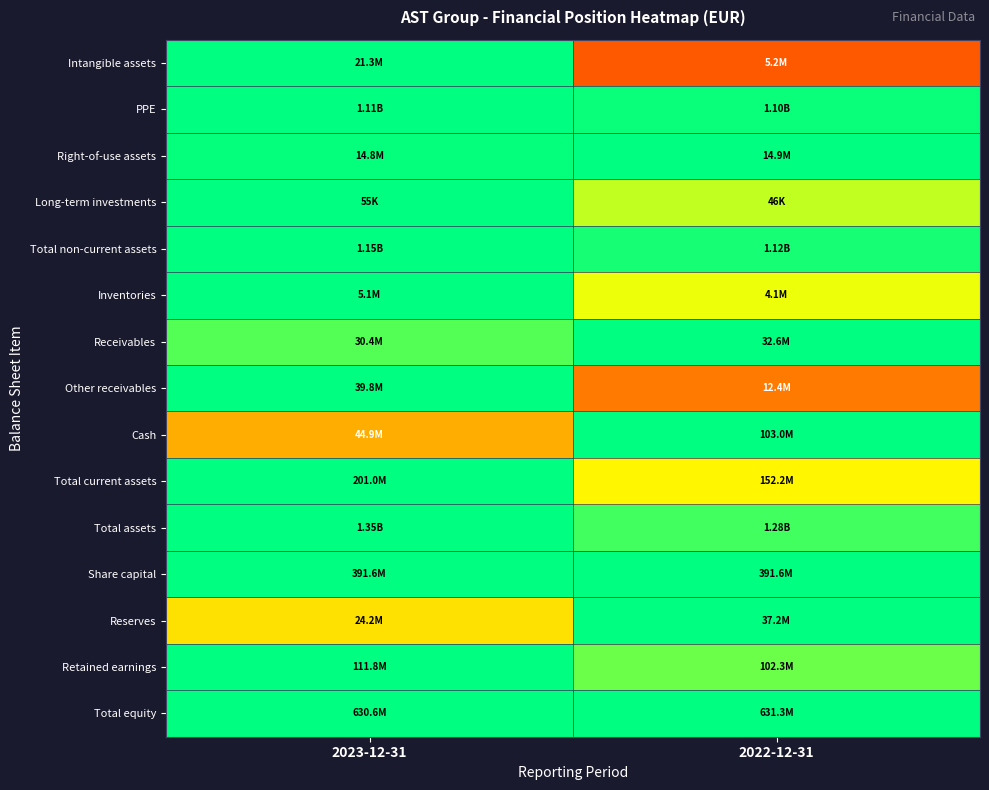

Reading left to right, what are all the values shown in this chart?

Intangible assets: 2023-12-31=1.0	2022-12-31=0.2
PPE: 2023-12-31=1.0	2022-12-31=1.0
Right-of-use assets: 2023-12-31=1.0	2022-12-31=1.0
Long-term investments: 2023-12-31=1.0	2022-12-31=0.8
Total non-current assets: 2023-12-31=1.0	2022-12-31=1.0
Inventories: 2023-12-31=1.0	2022-12-31=0.8
Receivables: 2023-12-31=0.9	2022-12-31=1.0
Other receivables: 2023-12-31=1.0	2022-12-31=0.3
Cash: 2023-12-31=0.4	2022-12-31=1.0
Total current assets: 2023-12-31=1.0	2022-12-31=0.8
Total assets: 2023-12-31=1.0	2022-12-31=0.9
Share capital: 2023-12-31=1.0	2022-12-31=1.0
Reserves: 2023-12-31=0.7	2022-12-31=1.0
Retained earnings: 2023-12-31=1.0	2022-12-31=0.9
Total equity: 2023-12-31=1.0	2022-12-31=1.0